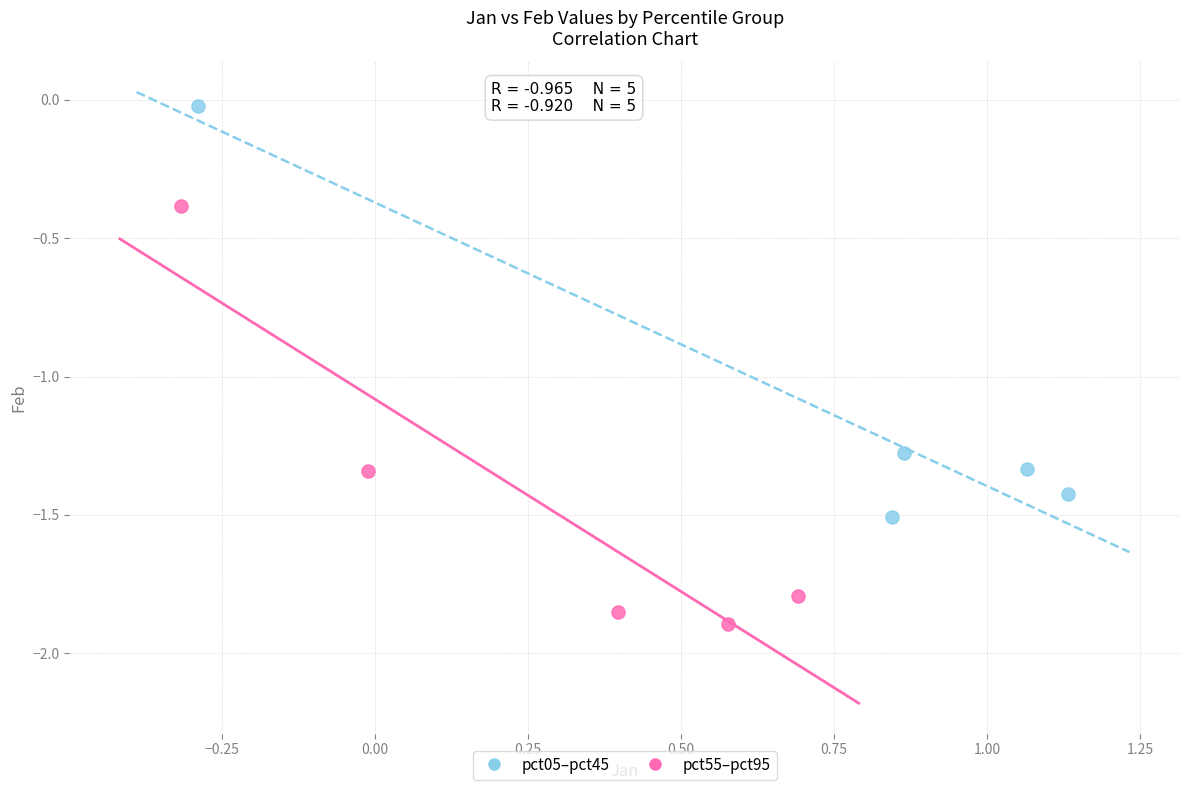

Which series reaches the minimum Y coordinate?

pct55–pct95